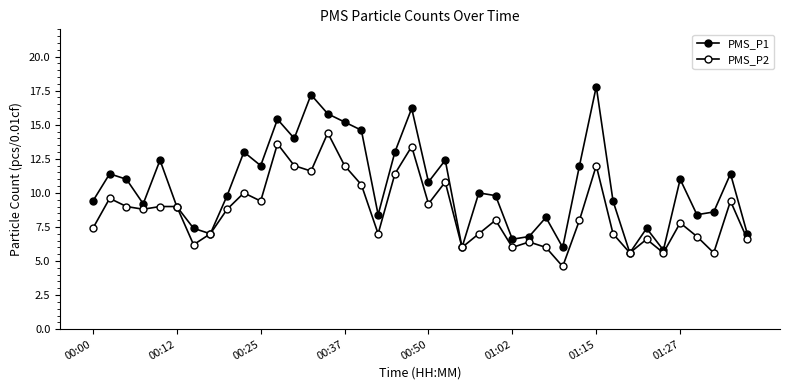

How many lines are shown in the chart?

2